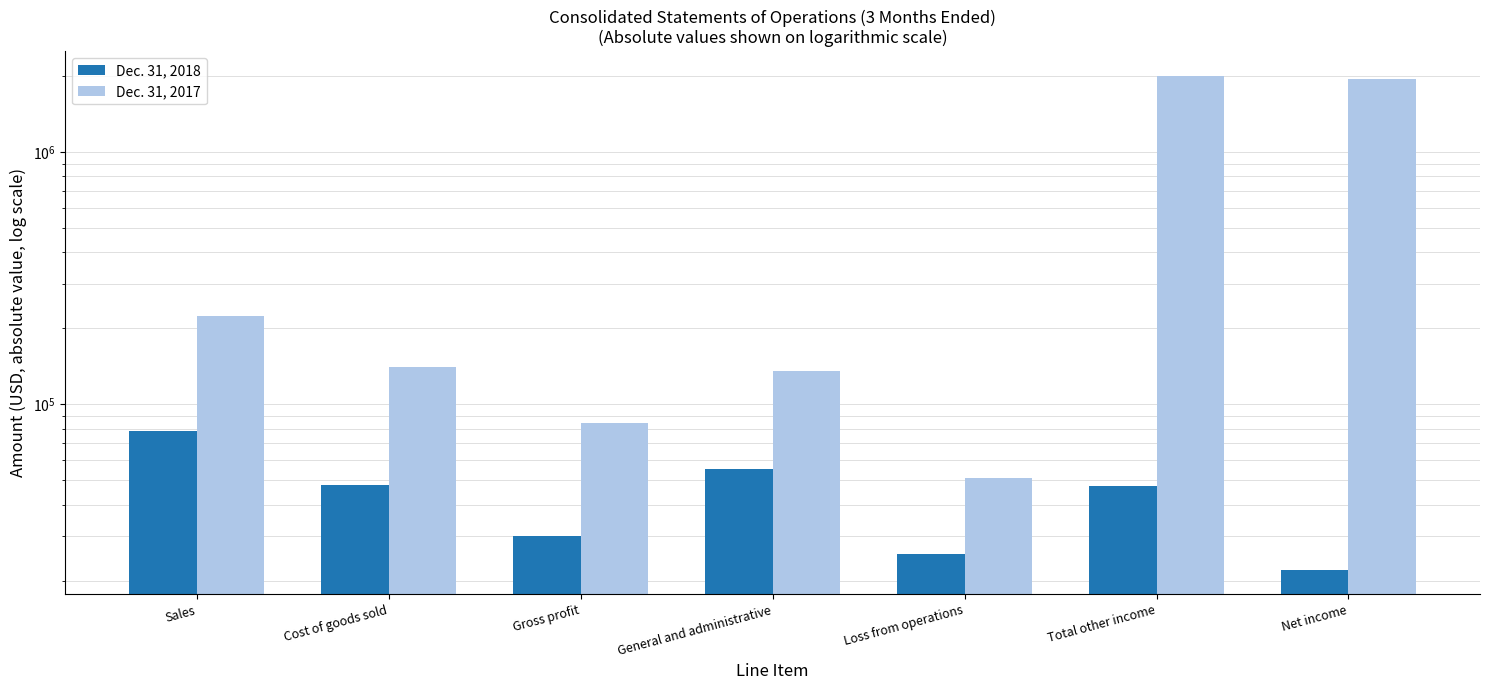

What is the sum of all Dec. 31, 2018 values?

307114